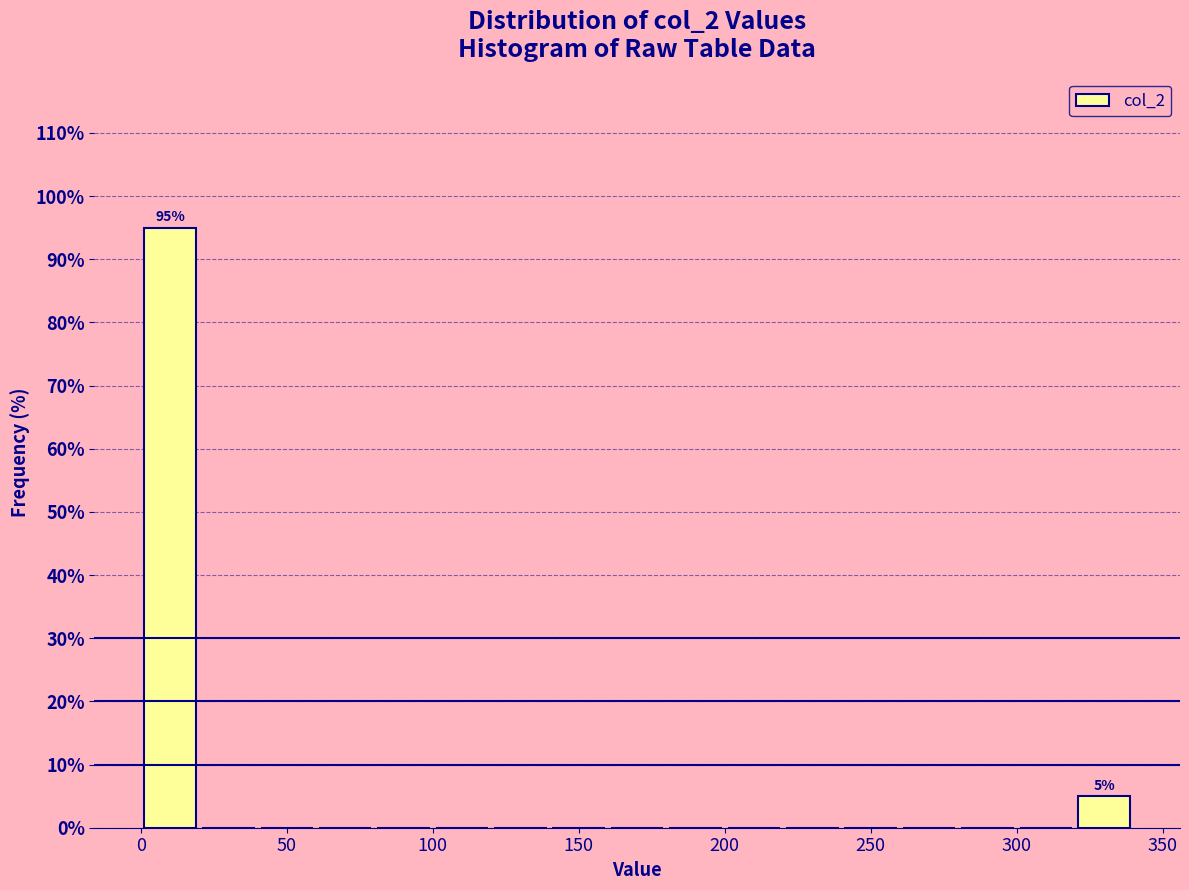

Which range on the x-axis has the tallest bar?

0 to 20